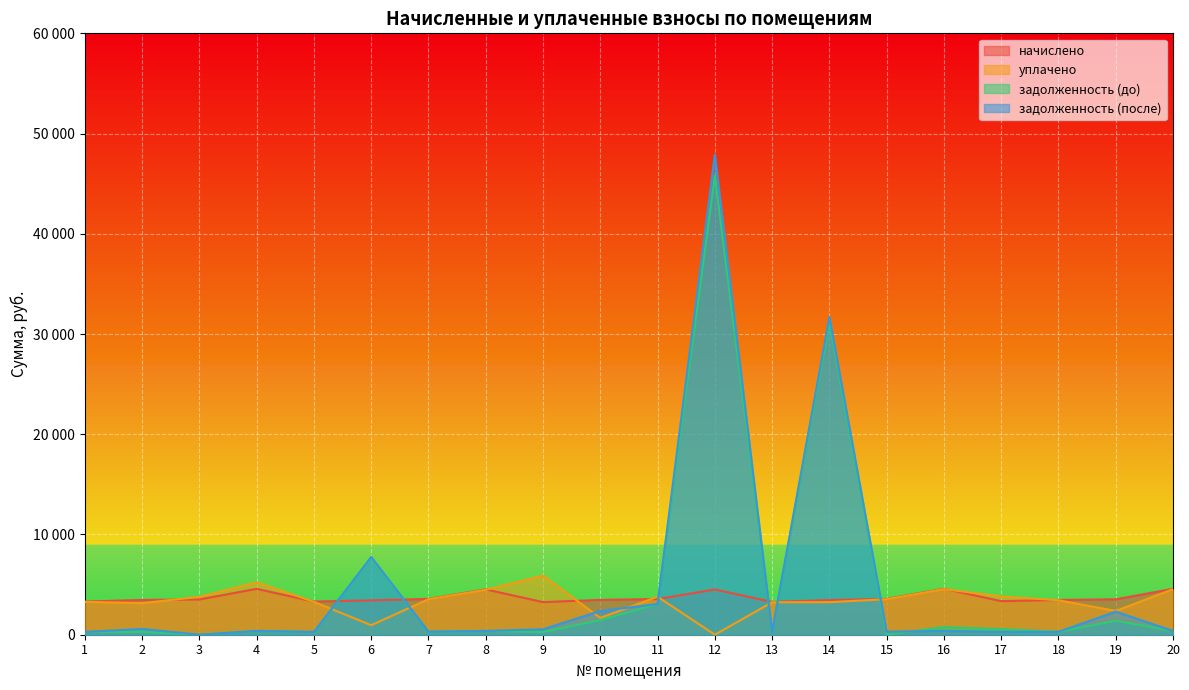

What is the average value of the уплачено series?

3391.0